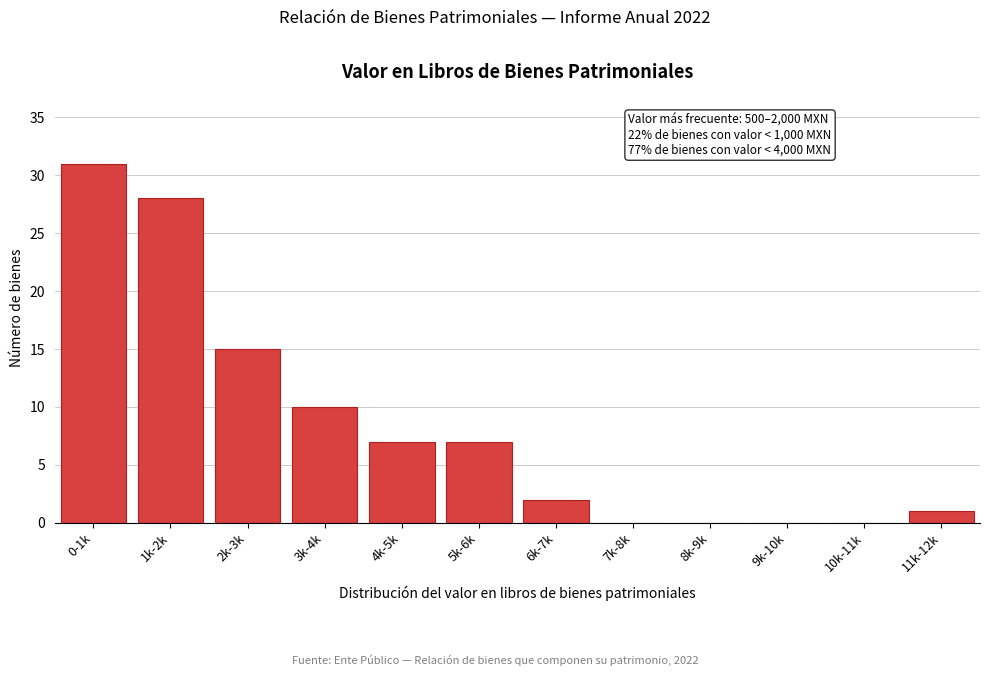

Reading right to left, list all the values displayed in this chart.

11k-12k=1	10k-11k=0	9k-10k=0	8k-9k=0	7k-8k=0	6k-7k=2	5k-6k=7	4k-5k=7	3k-4k=10	2k-3k=15	1k-2k=28	0-1k=31